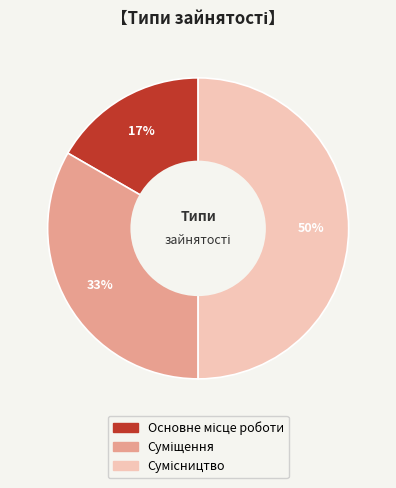

To the nearest percent, what is the average slice percentage?

33%